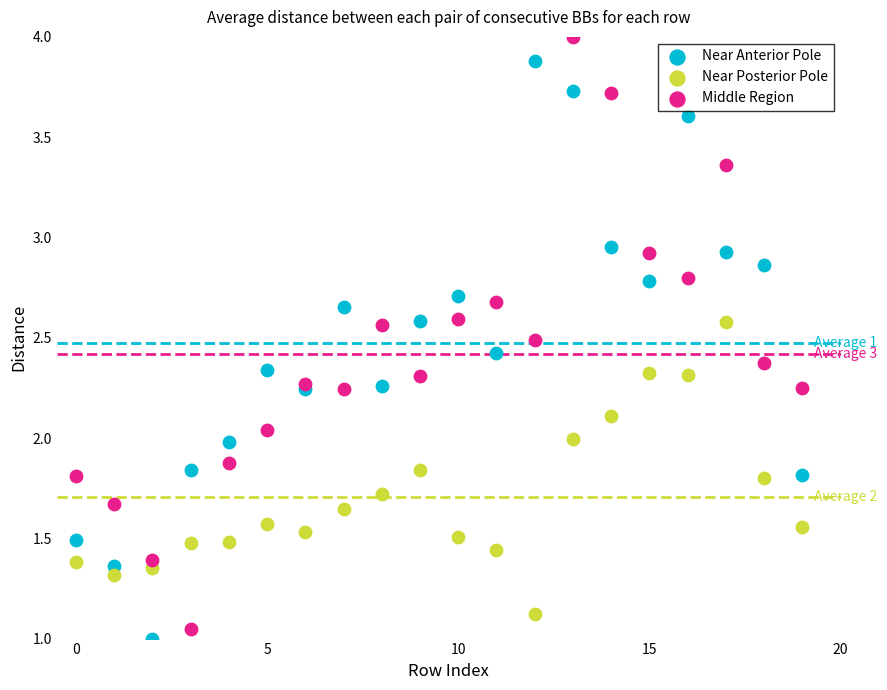

Which series contains the highest Y value?

Middle Region